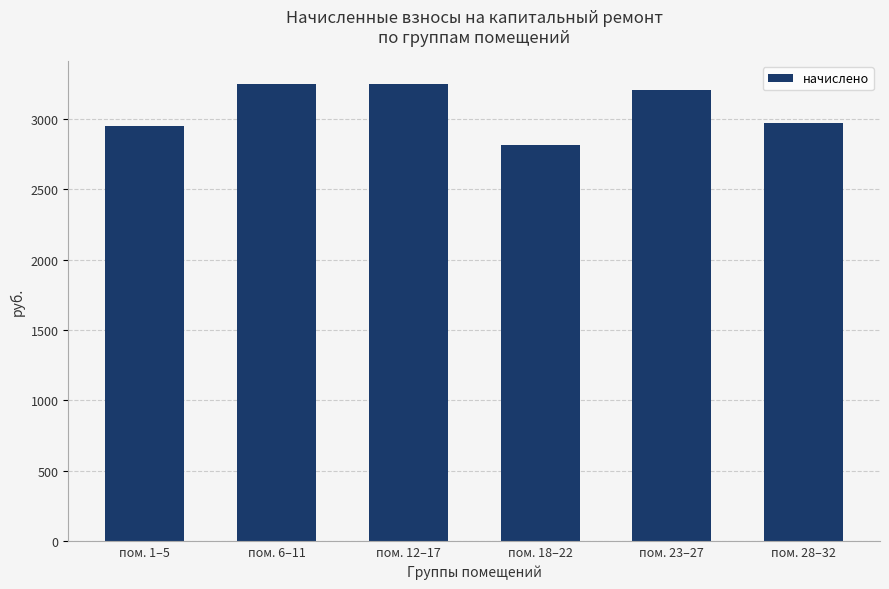

Approximately how many times larger is the value at пом. 6–11 compared to пом. 23–27?

1.0